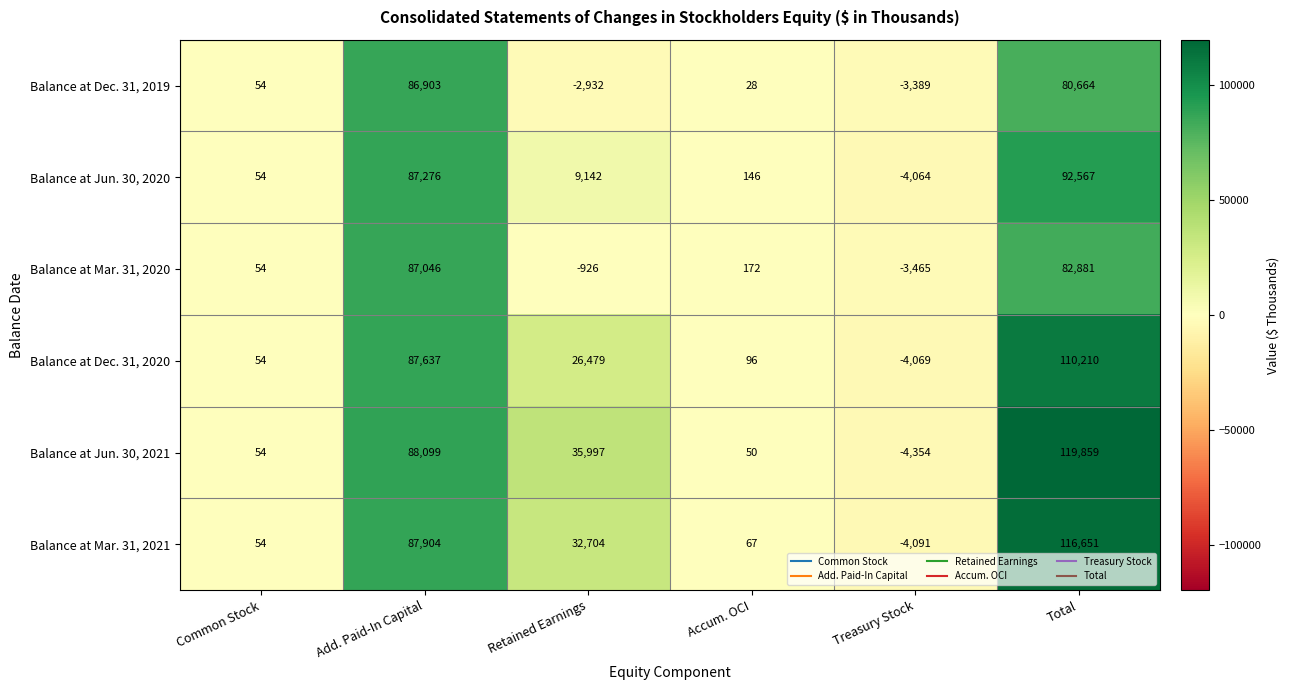

How many values in Balance at Dec. 31, 2020 are above zero?

5